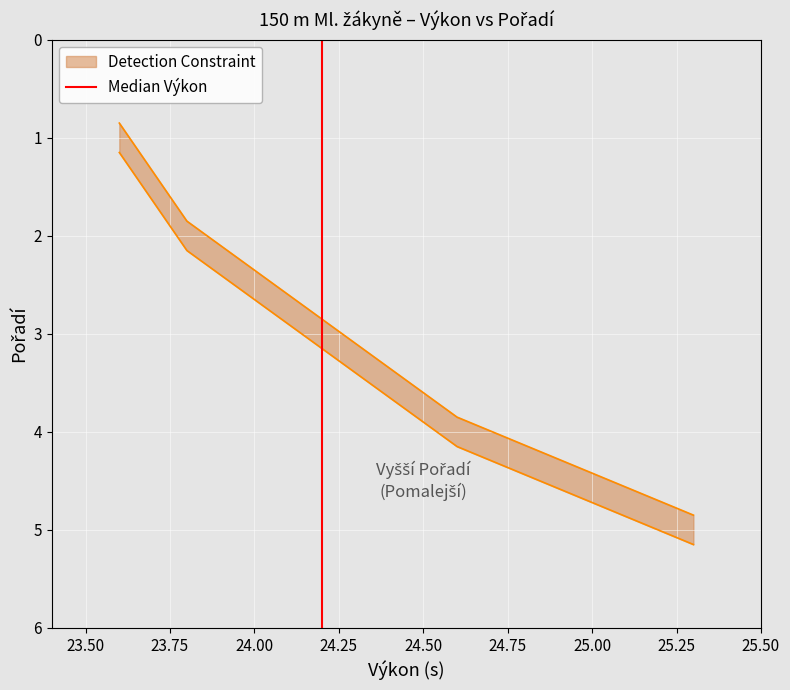

What is the sum of all values?

1